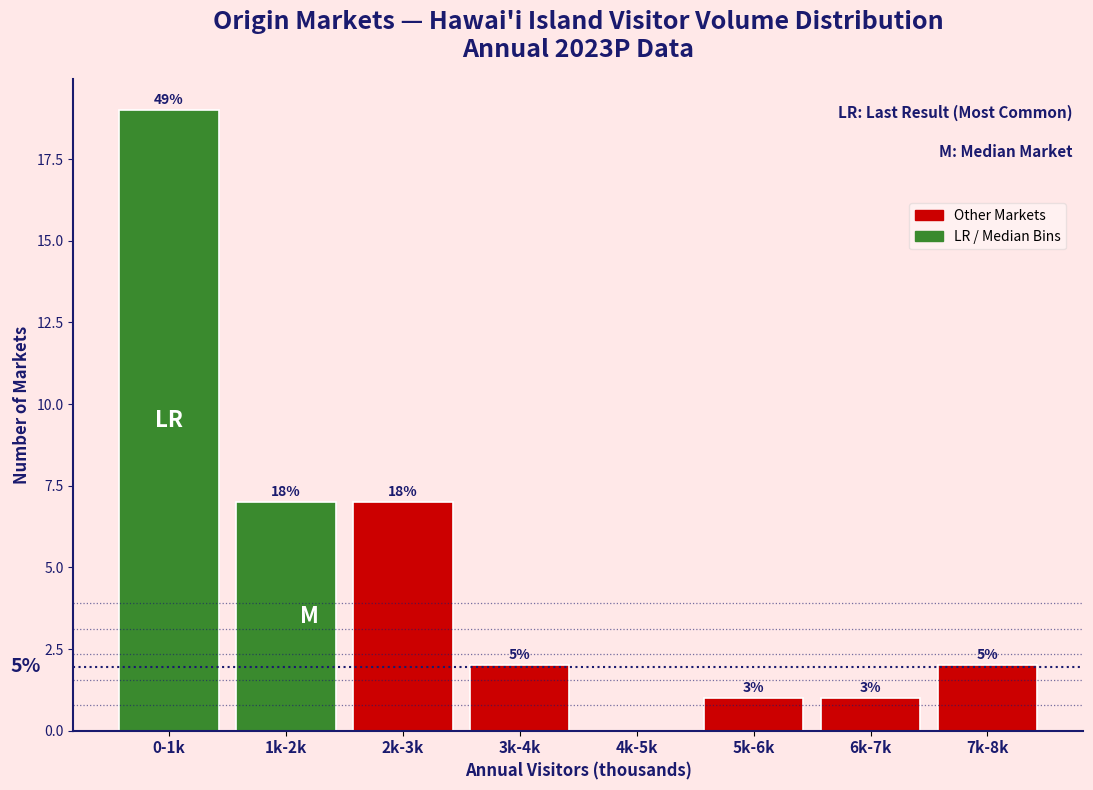

Are the bars horizontal?

No